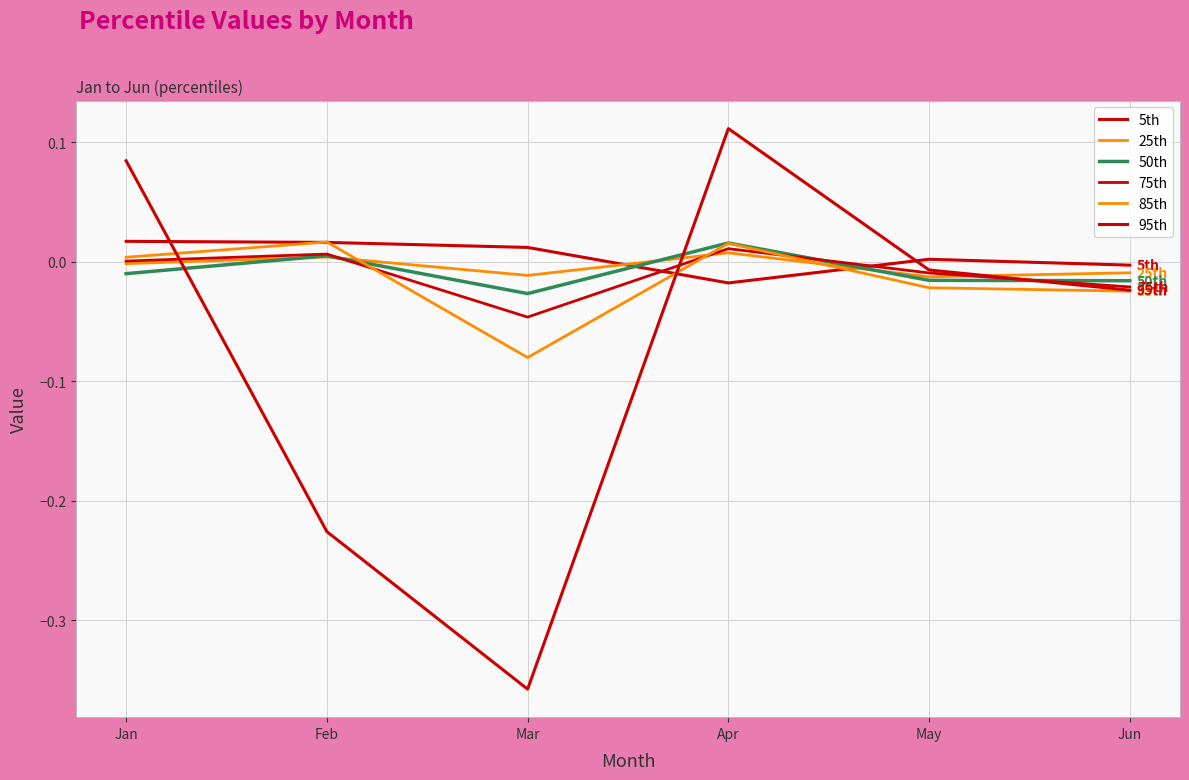

How many lines are shown in the chart?

6